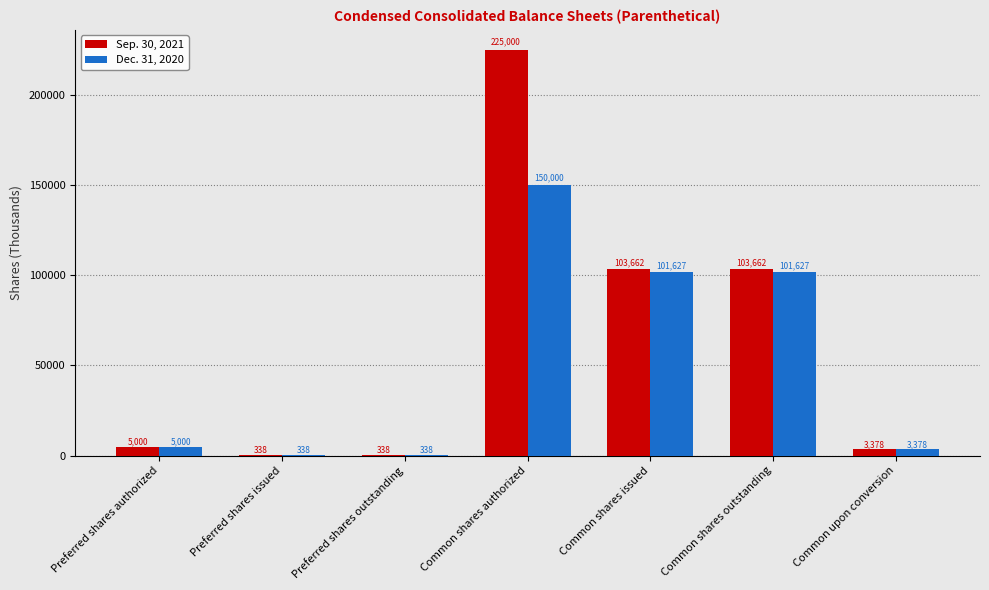

Between Preferred shares outstanding and Common shares issued, which series saw the biggest shift?

Sep. 30, 2021